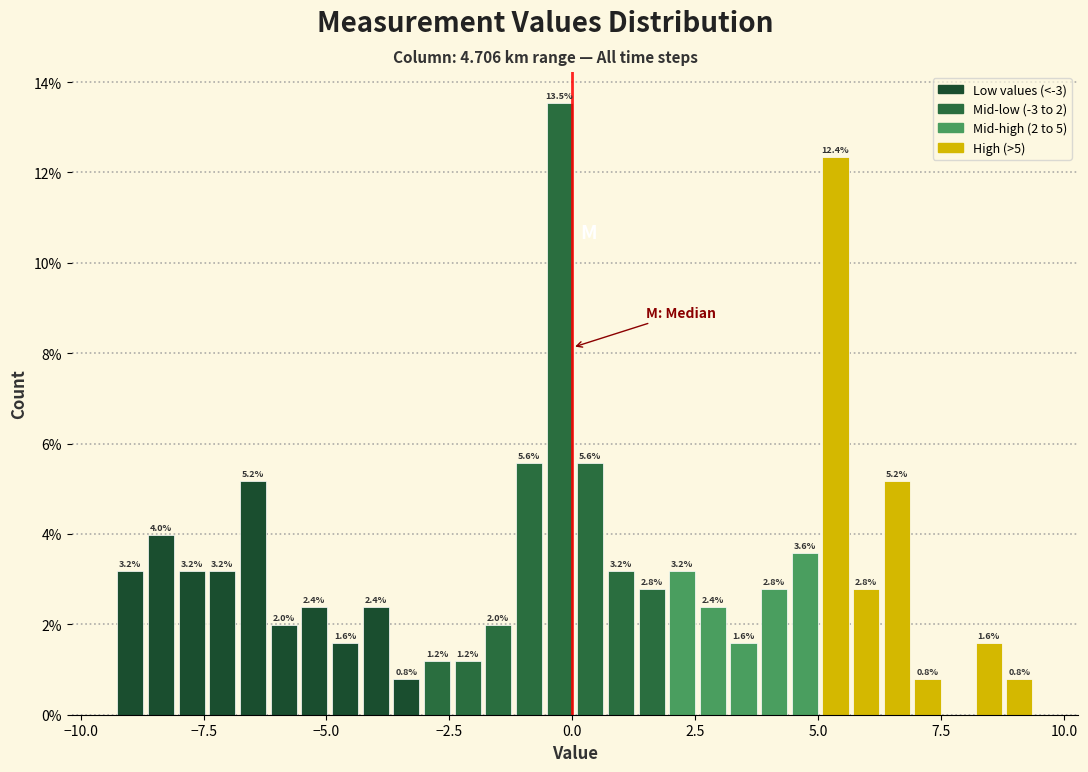

Around what value on the x-axis is the tallest bar? Give the approximate position of its centre, as read against the axis.

-0.5